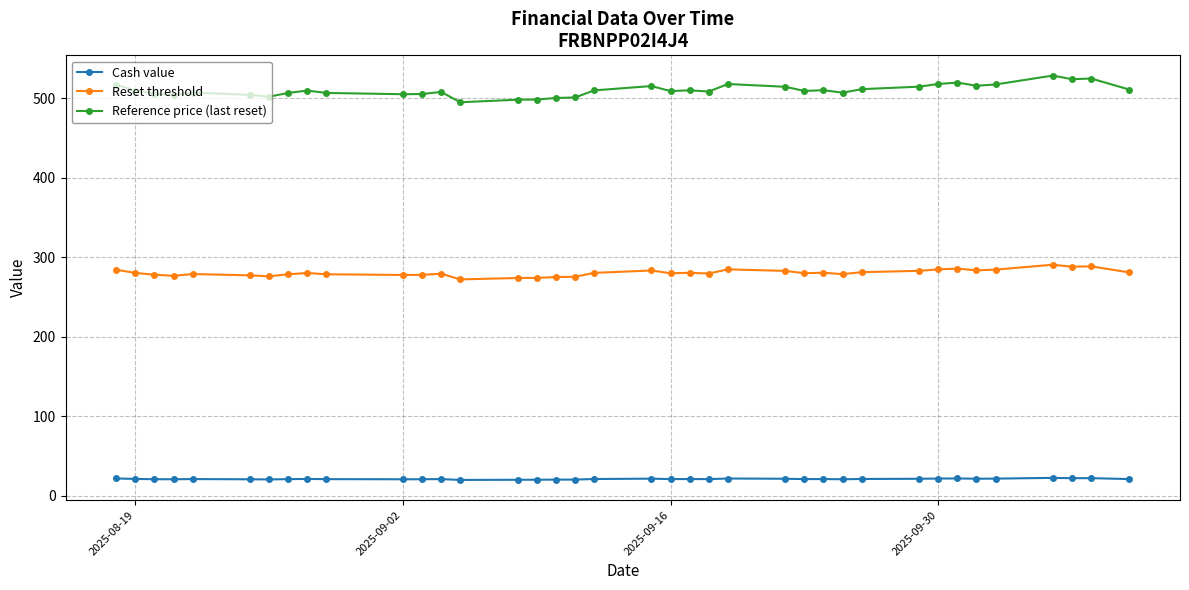

How many data points in Cash value are less than 21?

11